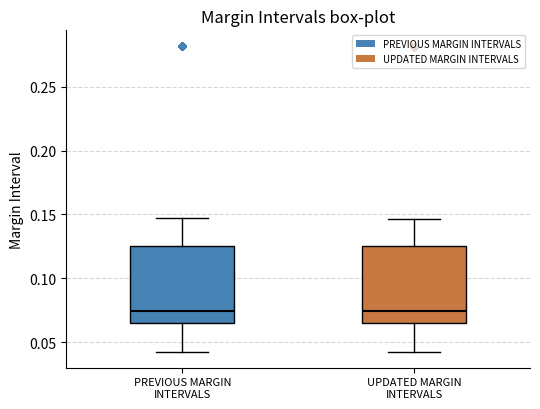

Reading left to right, read every box against the y-axis: the position of its median line, the range the box covers, and the ends of its whiskers. The values are not printed on the chart, so give them approximately, as read against the axis.

PREVIOUS MARGIN INTERVALS: median 0.075, box 0.065 to 0.125, whiskers 0.040 to 0.145
UPDATED MARGIN INTERVALS: median 0.075, box 0.065 to 0.125, whiskers 0.040 to 0.145